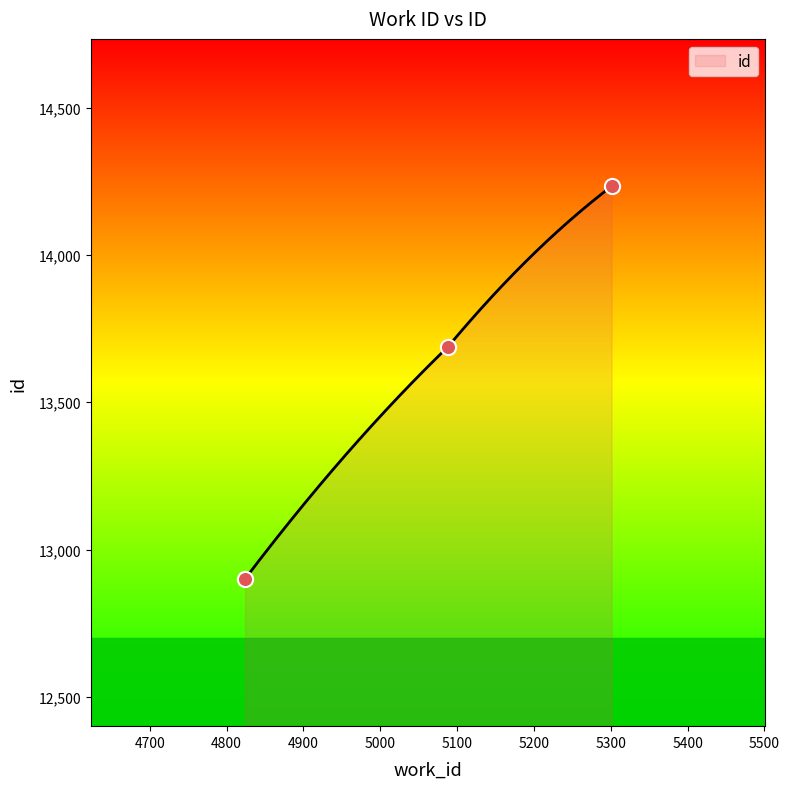

What is the change in value from 4824 to 5301?

+1332